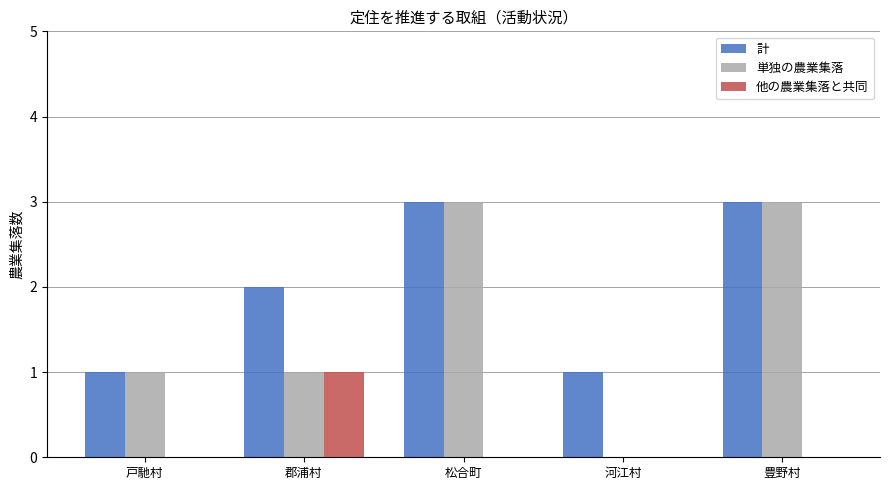

Is the value of 他の農業集落と共同 at 松合町 greater than the value of 単独の農業集落 at 豊野村?

No